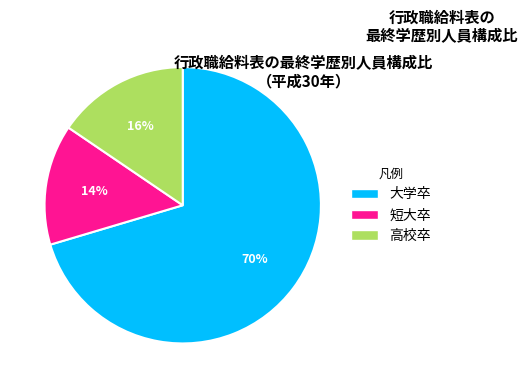

Is it true that 大学卒 is 81% of the pie?

False